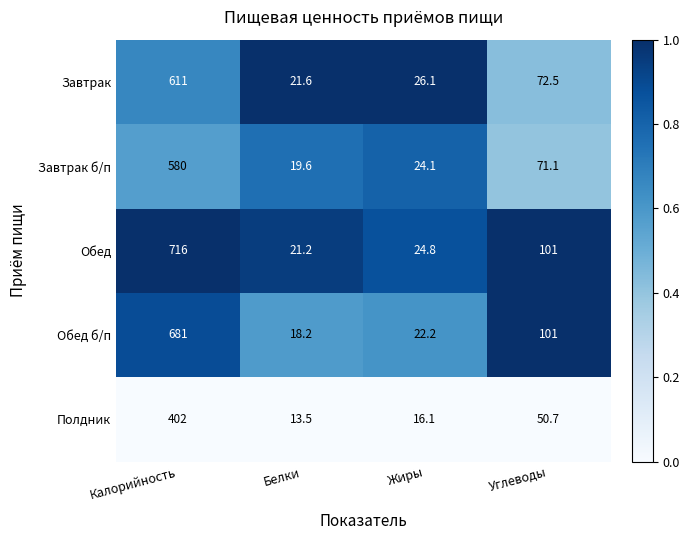

What is the total value across all series at Белки?

94.1